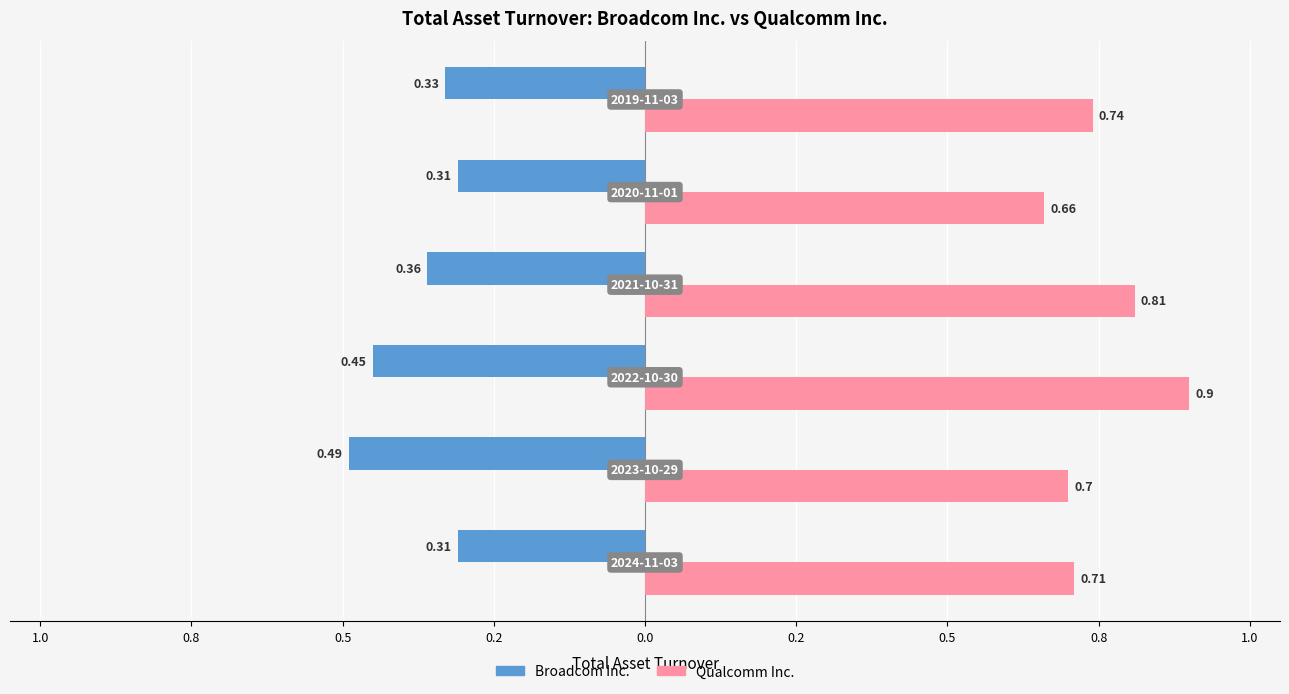

What are all the series names shown in the legend?

Broadcom Inc., Qualcomm Inc.